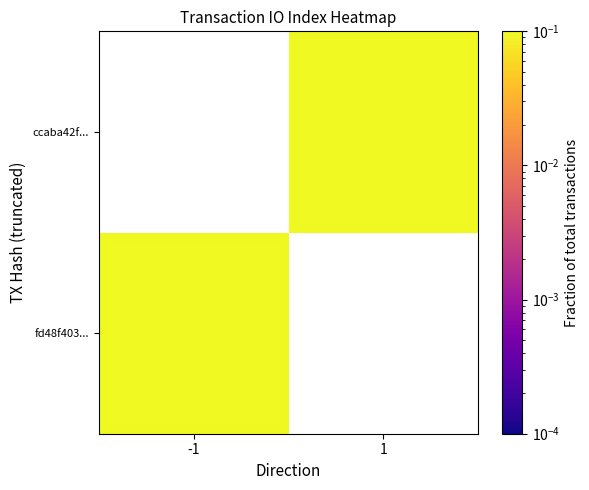

At -1, list the series in order from largest to smallest.

fd48f403..., ccaba42f...